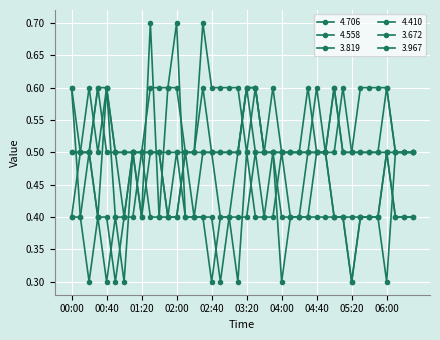

Reading left to right, extract all data points from this chart.

4.706: 00:00=0.6	00:10=0.5	00:20=0.5	00:30=0.6	00:40=0.6	00:50=0.5	01:00=0.5	01:10=0.5	01:20=0.5	01:30=0.6	01:40=0.6	01:50=0.6	02:00=0.6	02:10=0.5	02:20=0.5	02:30=0.7	02:40=0.6	02:50=0.6	03:00=0.6	03:10=0.6	03:20=0.5	03:30=0.6	03:40=0.5	03:50=0.6	04:00=0.5	04:10=0.5	04:20=0.5	04:30=0.6	04:40=0.5	04:50=0.5	05:00=0.6	05:10=0.5	05:20=0.5	05:30=0.6	05:40=0.6	05:50=0.6	06:00=0.6	06:10=0.5	06:20=0.5	06:30=0.5
4.558: 00:00=0.4	00:10=0.5	00:20=0.6	00:30=0.5	00:40=0.6	00:50=0.5	01:00=0.4	01:10=0.4	01:20=0.5	01:30=0.5	01:40=0.5	01:50=0.5	02:00=0.5	02:10=0.5	02:20=0.5	02:30=0.5	02:40=0.5	02:50=0.5	03:00=0.5	03:10=0.5	03:20=0.6	03:30=0.6	03:40=0.5	03:50=0.5	04:00=0.5	04:10=0.5	04:20=0.5	04:30=0.5	04:40=0.5	04:50=0.5	05:00=0.5	05:10=0.6	05:20=0.5	05:30=0.5	05:40=0.5	05:50=0.5	06:00=0.5	06:10=0.5	06:20=0.5	06:30=0.5
3.819: 00:00=0.5	00:10=0.5	00:20=0.5	00:30=0.4	00:40=0.6	00:50=0.4	01:00=0.4	01:10=0.5	01:20=0.4	01:30=0.5	01:40=0.5	01:50=0.4	02:00=0.5	02:10=0.4	02:20=0.4	02:30=0.4	02:40=0.3	02:50=0.4	03:00=0.4	03:10=0.3	03:20=0.5	03:30=0.4	03:40=0.4	03:50=0.5	04:00=0.4	04:10=0.4	04:20=0.4	04:30=0.4	04:40=0.4	04:50=0.4	05:00=0.4	05:10=0.4	05:20=0.4	05:30=0.4	05:40=0.4	05:50=0.4	06:00=0.5	06:10=0.4	06:20=0.4	06:30=0.4
4.410: 00:00=0.5	00:10=0.5	00:20=0.5	00:30=0.6	00:40=0.5	00:50=0.5	01:00=0.5	01:10=0.5	01:20=0.5	01:30=0.5	01:40=0.5	01:50=0.4	02:00=0.4	02:10=0.5	02:20=0.5	02:30=0.6	02:40=0.5	02:50=0.5	03:00=0.5	03:10=0.5	03:20=0.6	03:30=0.6	03:40=0.5	03:50=0.5	04:00=0.5	04:10=0.5	04:20=0.5	04:30=0.5	04:40=0.5	04:50=0.5	05:00=0.6	05:10=0.5	05:20=0.5	05:30=0.5	05:40=0.5	05:50=0.5	06:00=0.6	06:10=0.5	06:20=0.5	06:30=0.5
3.672: 00:00=0.6	00:10=0.4	00:20=0.3	00:30=0.4	00:40=0.3	00:50=0.4	01:00=0.3	01:10=0.5	01:20=0.4	01:30=0.7	01:40=0.4	01:50=0.4	02:00=0.4	02:10=0.5	02:20=0.4	02:30=0.5	02:40=0.5	02:50=0.4	03:00=0.4	03:10=0.5	03:20=0.6	03:30=0.5	03:40=0.5	03:50=0.5	04:00=0.3	04:10=0.4	04:20=0.4	04:30=0.5	04:40=0.6	04:50=0.5	05:00=0.4	05:10=0.4	05:20=0.3	05:30=0.4	05:40=0.4	05:50=0.4	06:00=0.3	06:10=0.5	06:20=0.5	06:30=0.5
3.967: 00:00=0.4	00:10=0.4	00:20=0.5	00:30=0.4	00:40=0.4	00:50=0.3	01:00=0.4	01:10=0.5	01:20=0.5	01:30=0.4	01:40=0.4	01:50=0.6	02:00=0.7	02:10=0.4	02:20=0.4	02:30=0.4	02:40=0.4	02:50=0.3	03:00=0.4	03:10=0.4	03:20=0.4	03:30=0.5	03:40=0.4	03:50=0.4	04:00=0.5	04:10=0.4	04:20=0.4	04:30=0.4	04:40=0.5	04:50=0.5	05:00=0.4	05:10=0.4	05:20=0.3	05:30=0.4	05:40=0.4	05:50=0.4	06:00=0.5	06:10=0.4	06:20=0.4	06:30=0.4